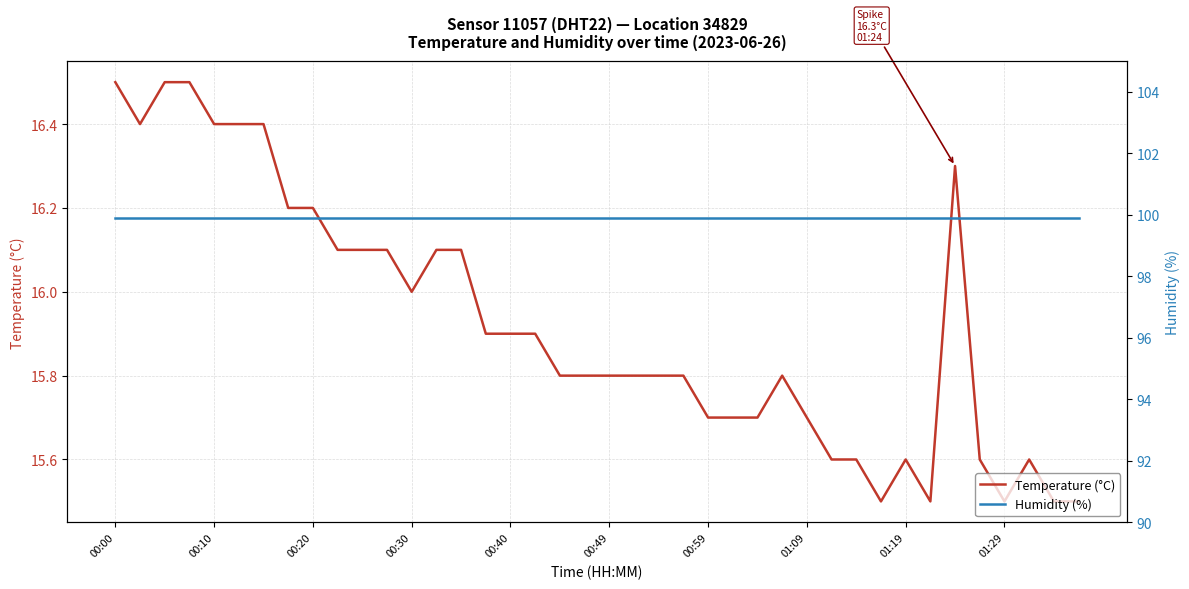

What is the minimum value for Temperature (°C)?

15.5